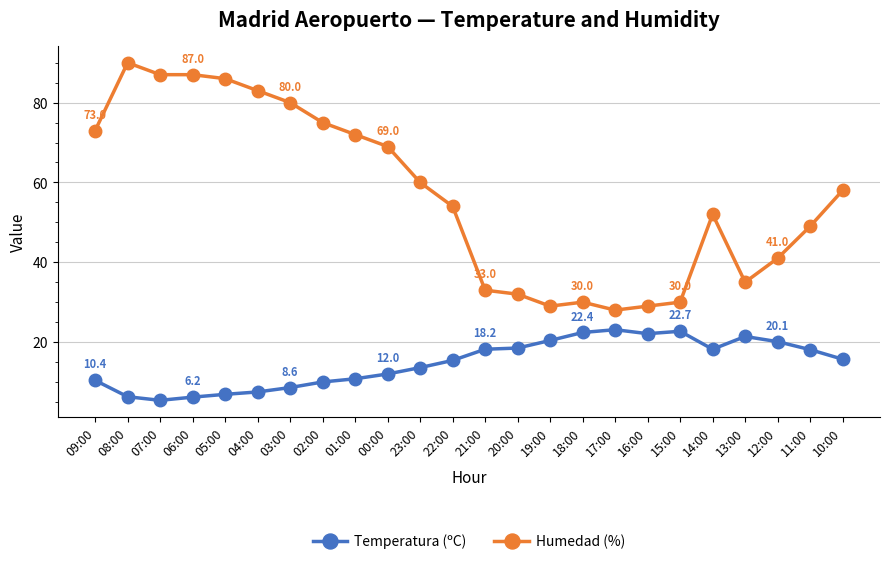

Rank the series at 15:00 from highest to lowest value.

Humedad (%), Temperatura (ºC)